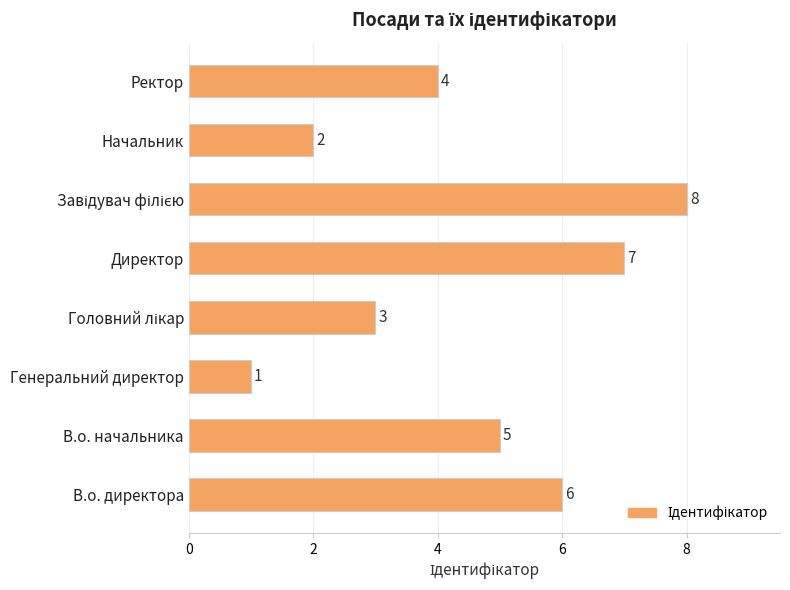

Which label corresponds to the smallest value in the chart?

Генеральний директор